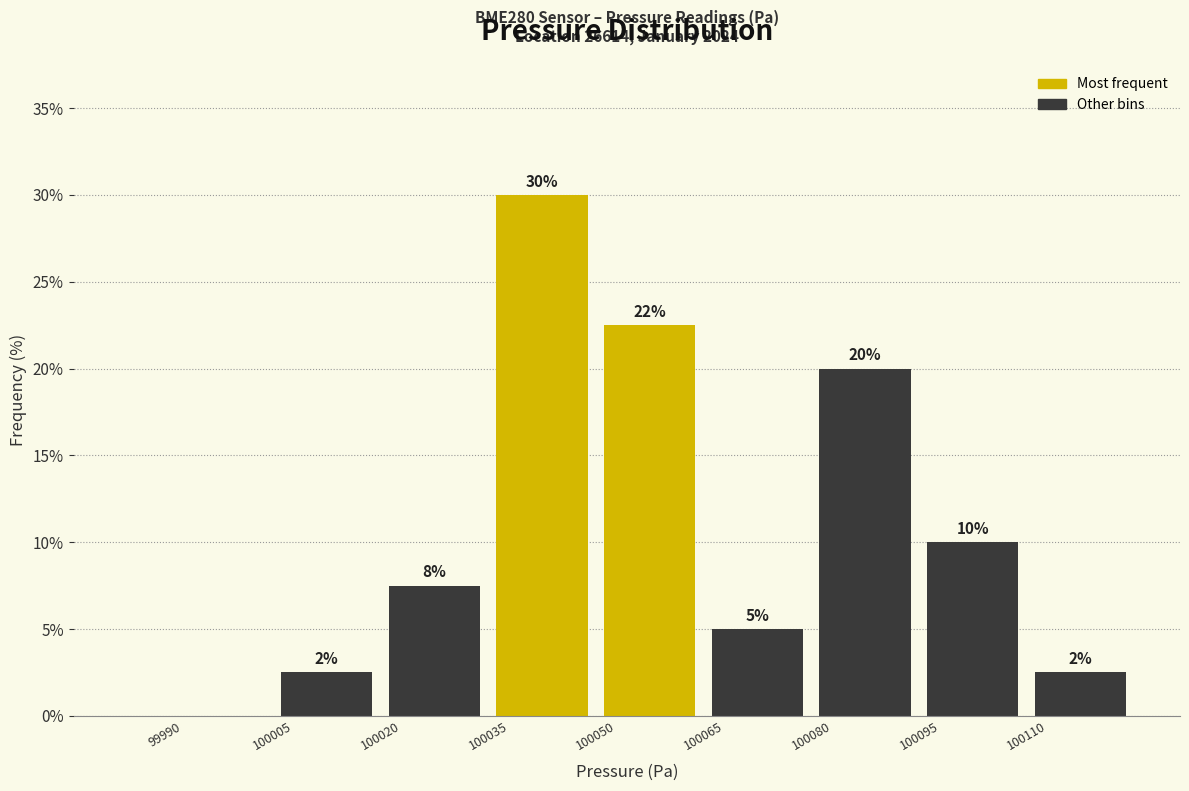

Which range on the x-axis has the tallest bar?

100035 to 100050